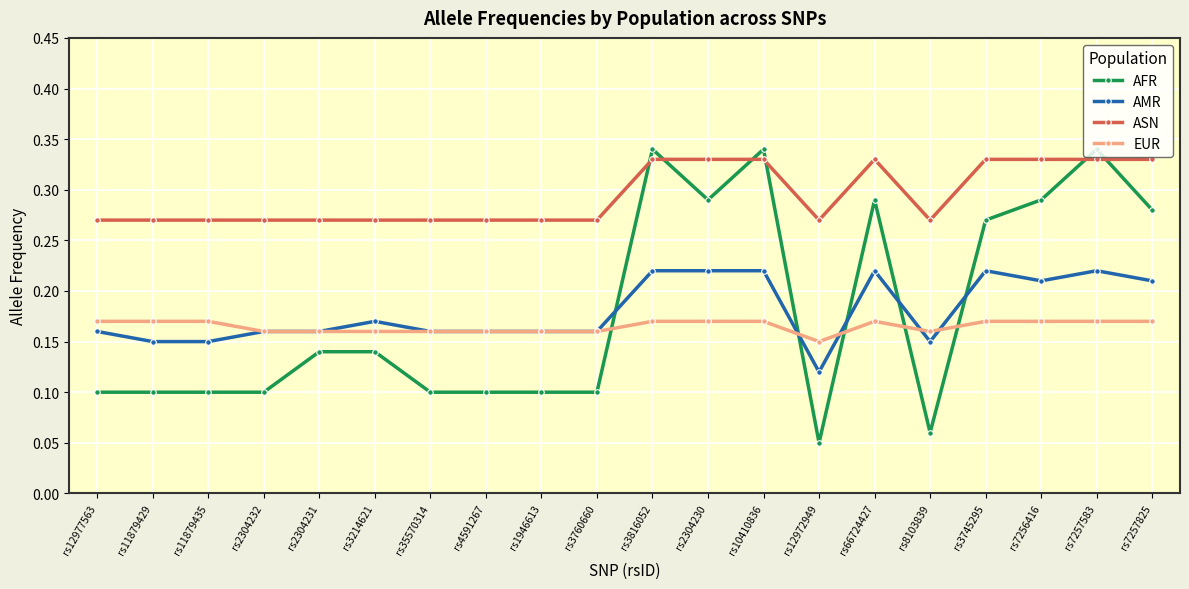

At which label does AMR reach its minimum?

rs12972949